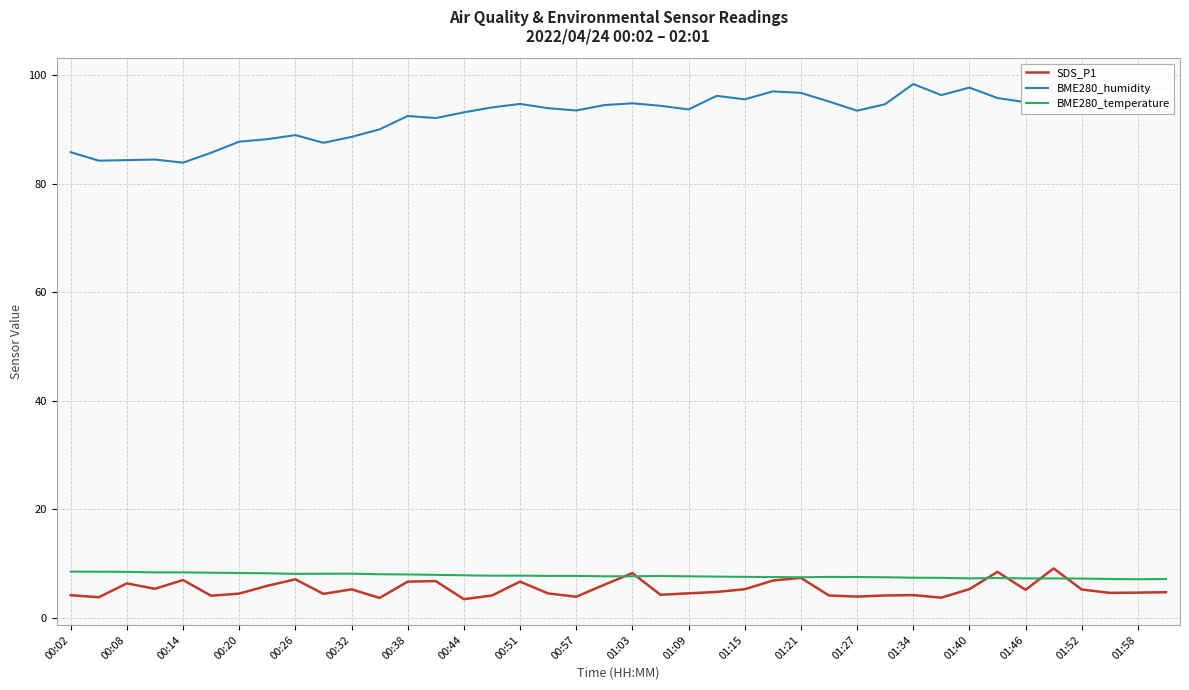

True or false: SDS_P1 and BME280_humidity intersect in this chart.

False